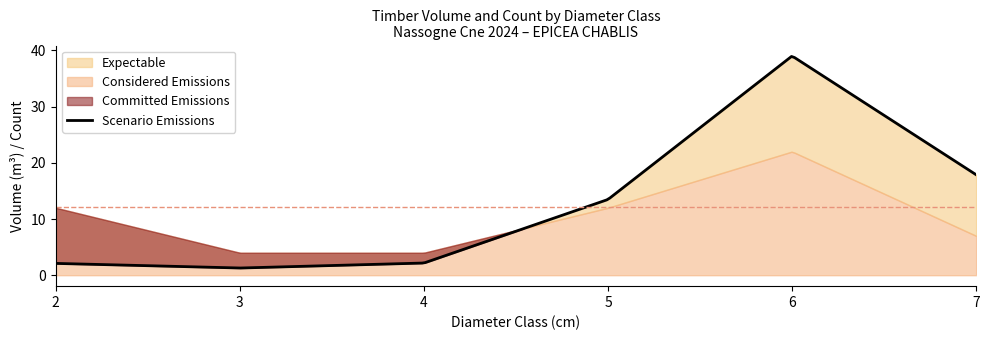

What is the highest value of the Scenario Emissions series?

38.9